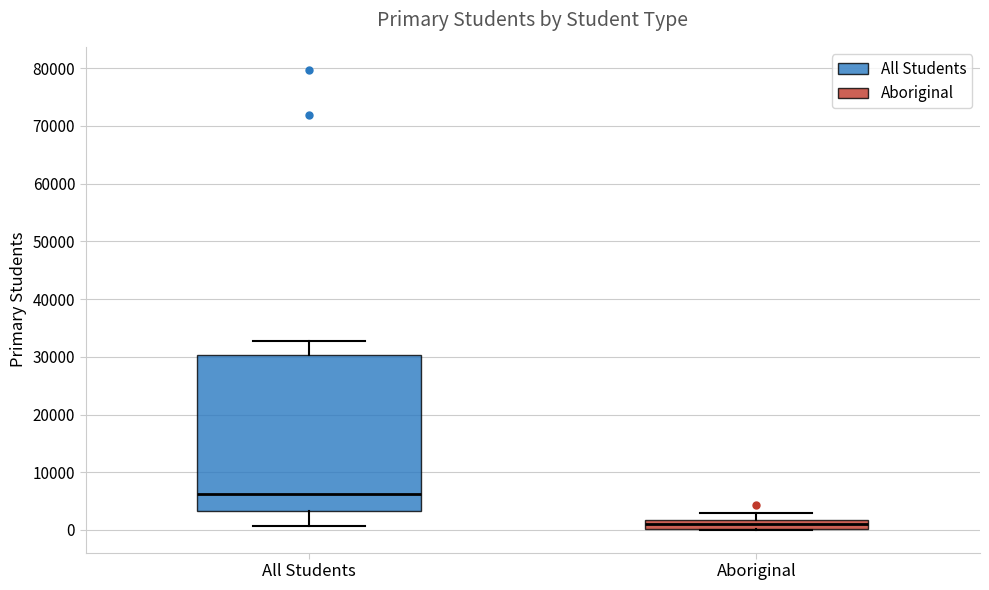

Which box is the tallest, from its lower edge to its upper edge?

All Students